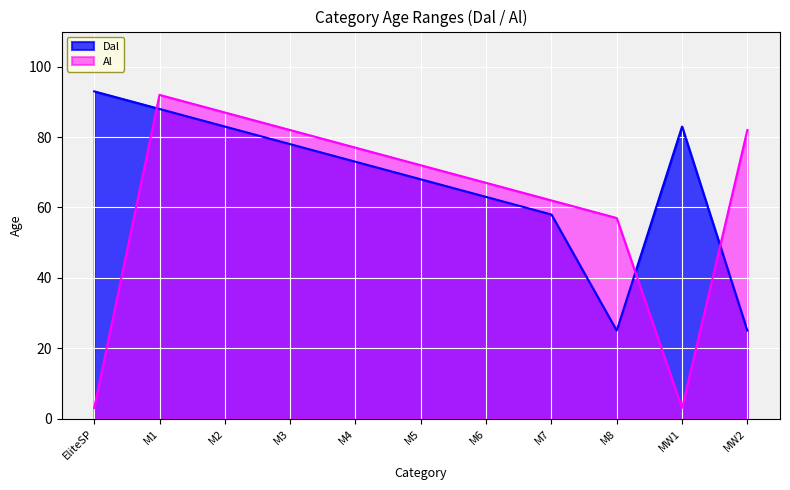

What is the label of the 2nd point from the left?

M1